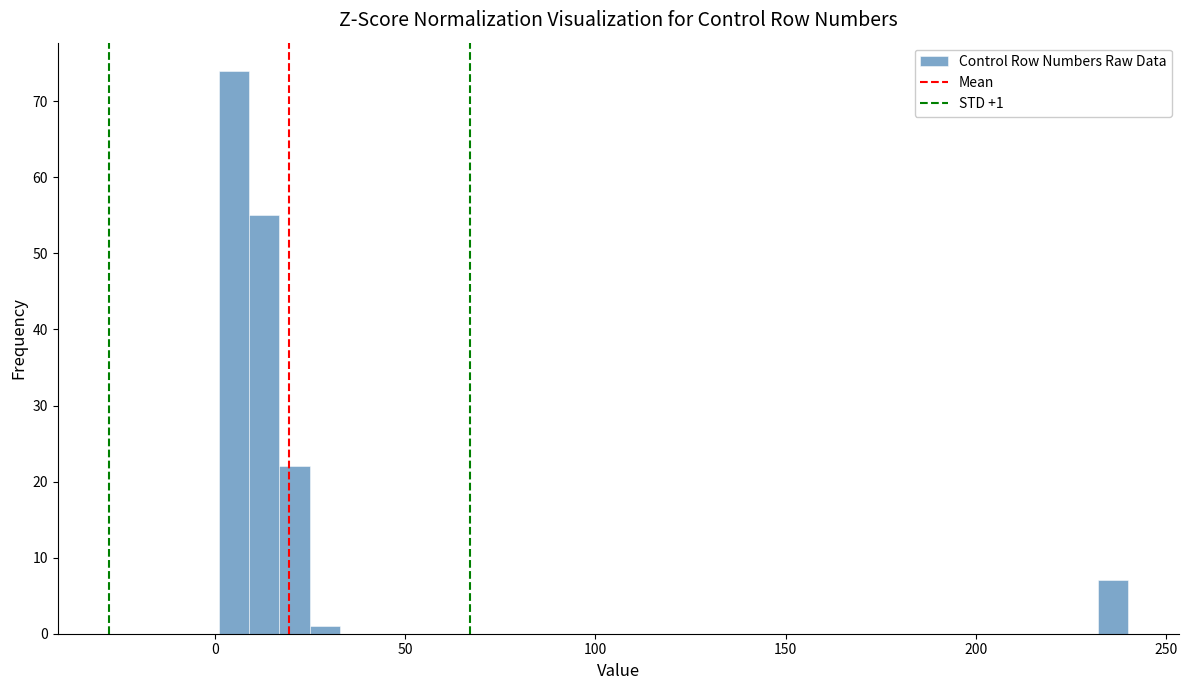

Read against the x-axis, roughly where is the centre of the tallest bar?

5